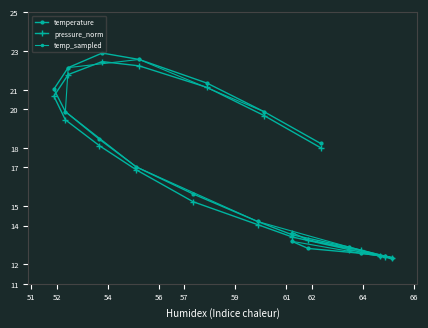

What is the difference between the maximum and second lowest values in the temperature series?

10.5